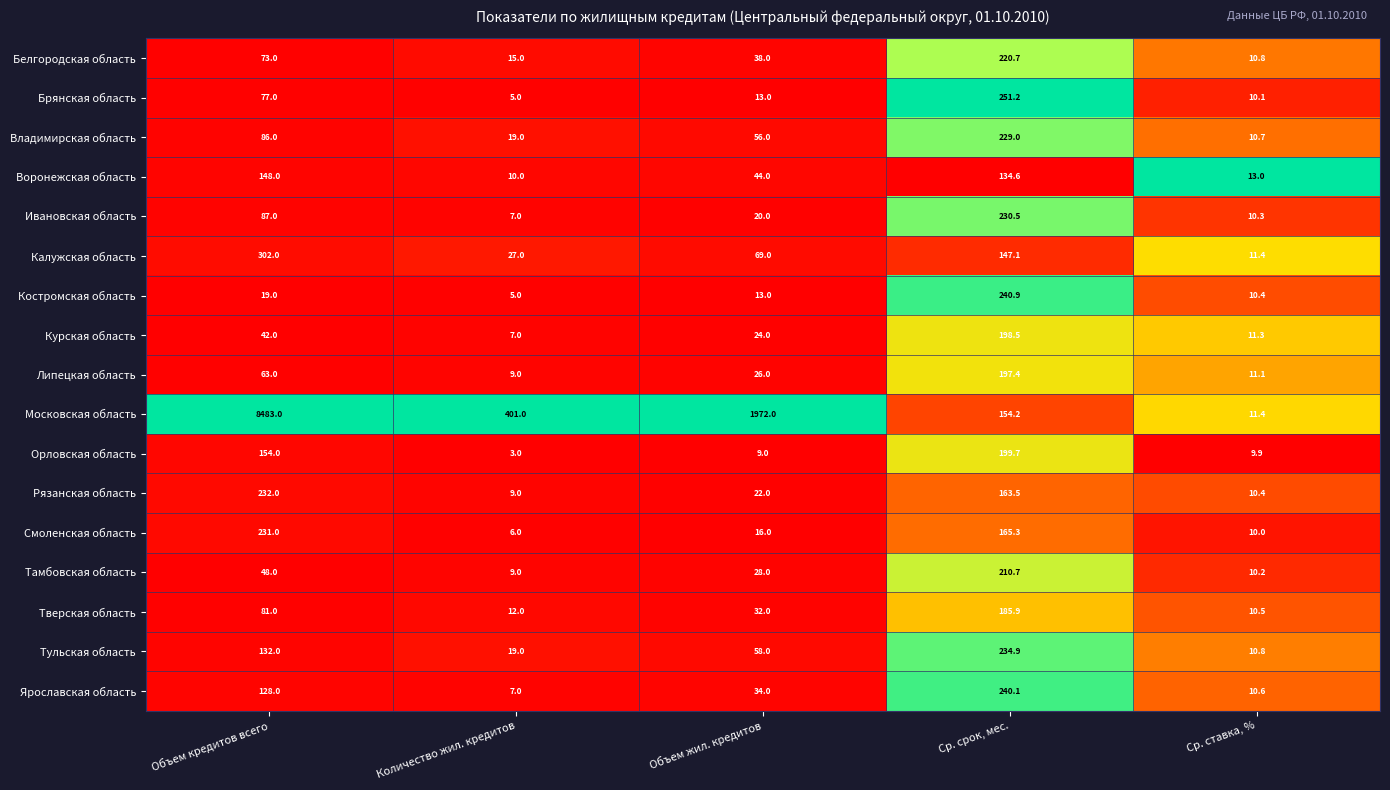

Which series has the largest range (max minus min)?

Московская область